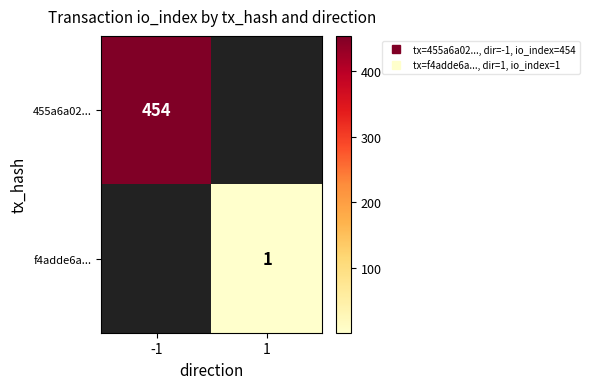

Where is 455a6a02... nearest to the value 454?

-1